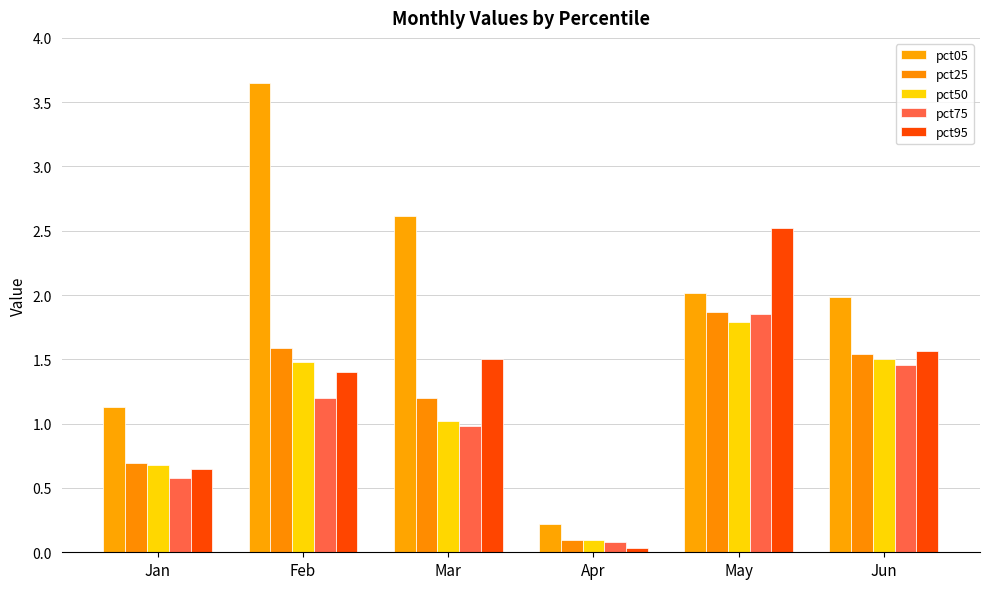

At which category is the sum across all series the highest?

May